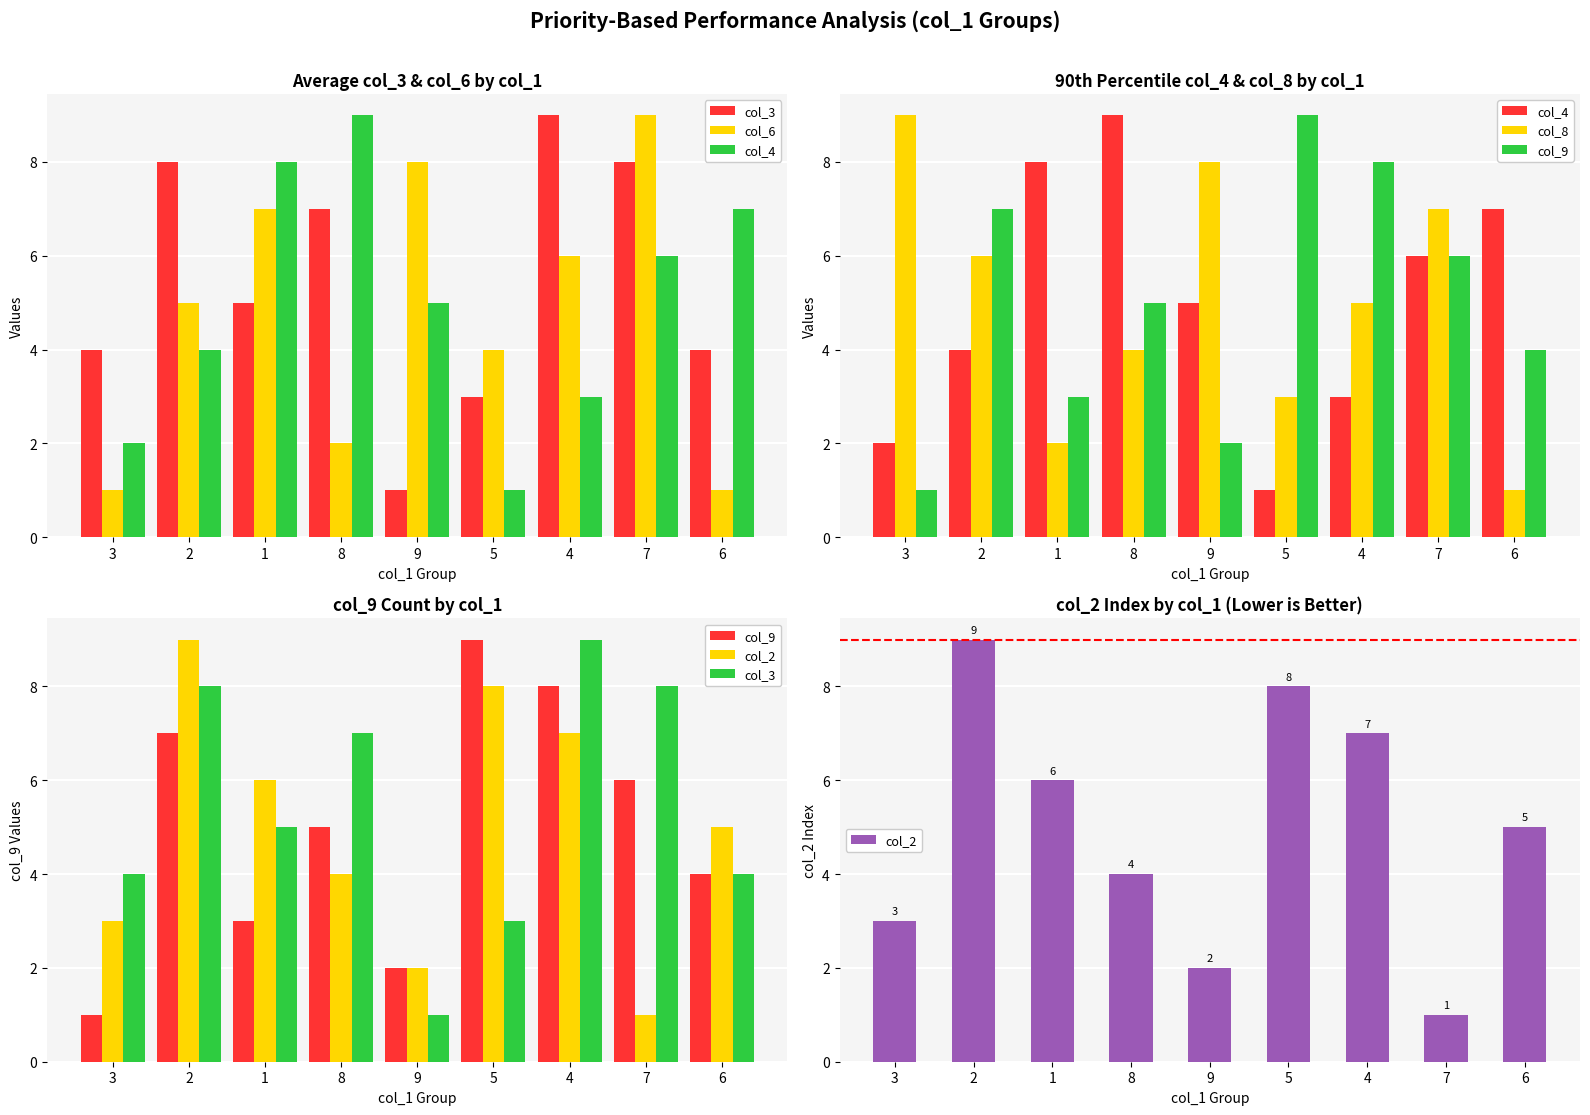

Reading right to left, extract all data points from this chart.

col_3: 4	8	9	3	1	7	5	8	4
col_6: 1	9	6	4	8	2	7	5	1
col_4: 7	6	3	1	5	9	8	4	2
col_8: 1	7	5	3	8	4	2	6	9
col_9: 4	6	8	9	2	5	3	7	1
col_2: 5	1	7	8	2	4	6	9	3